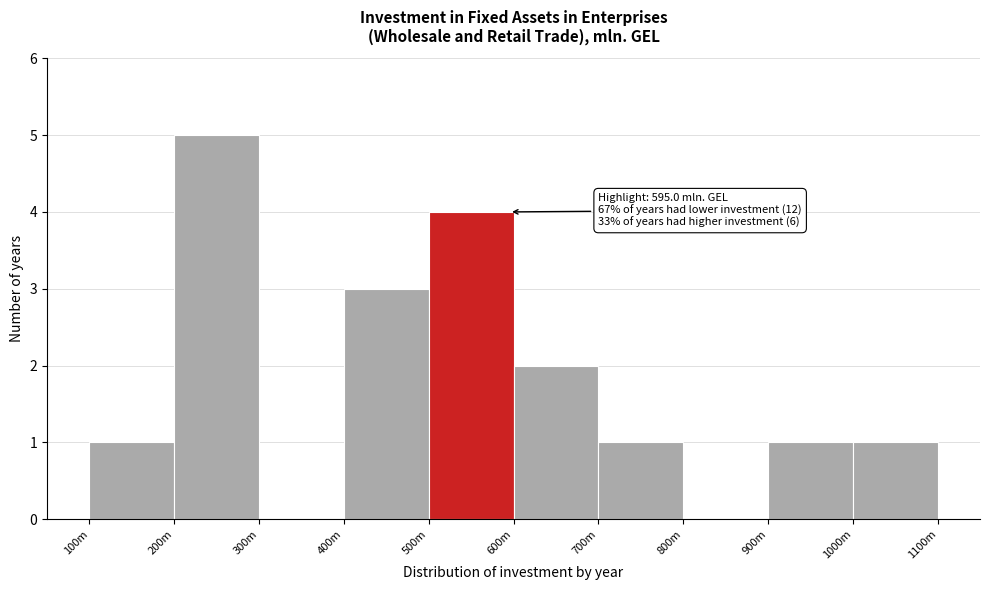

Reading left to right, what are all the values shown in this chart?

100m=1	200m=5	300m=0	400m=3	500m=4	600m=2	700m=1	800m=0	900m=1	1000m=1